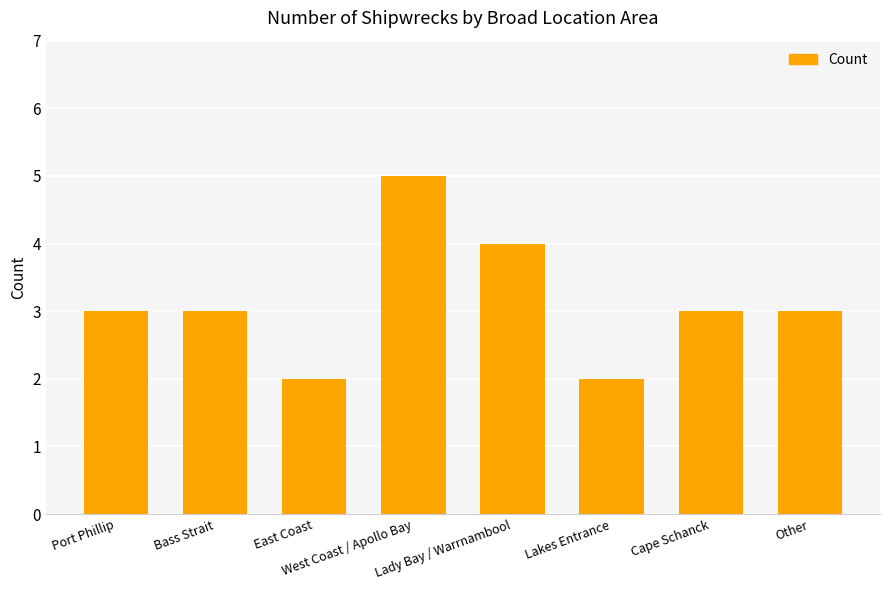

What position from the right is Other?

1